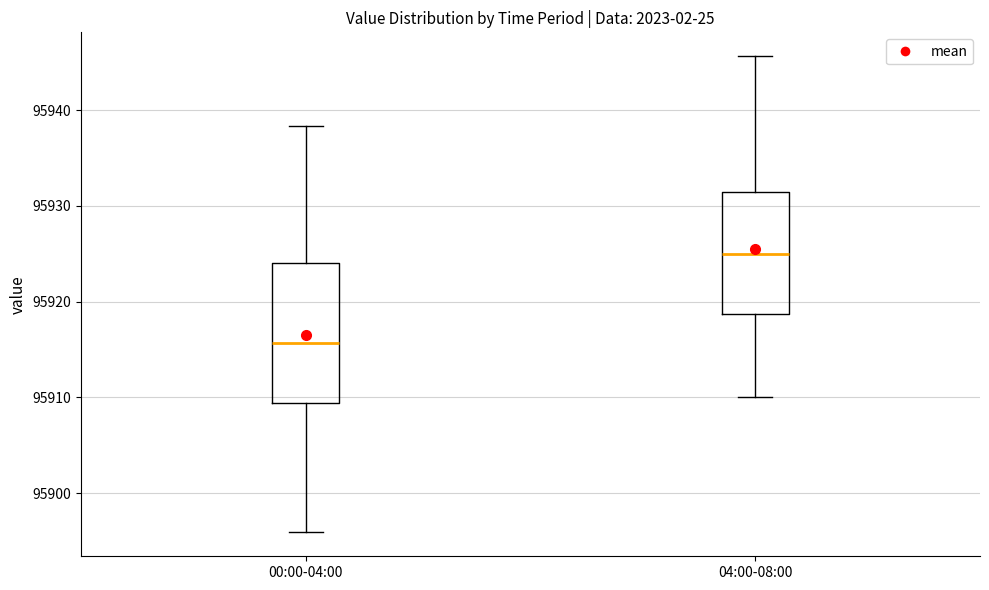

Reading left to right, transcribe this box plot: for each box, give where its median line is, the range the box spans, and where its two whiskers end, as read against the y-axis. The values are not printed on the chart, so give them approximately, as read against the axis.

00:00-04:00: median 95916, box 95909 to 95924, whiskers 95896 to 95938
04:00-08:00: median 95925, box 95919 to 95931, whiskers 95910 to 95946